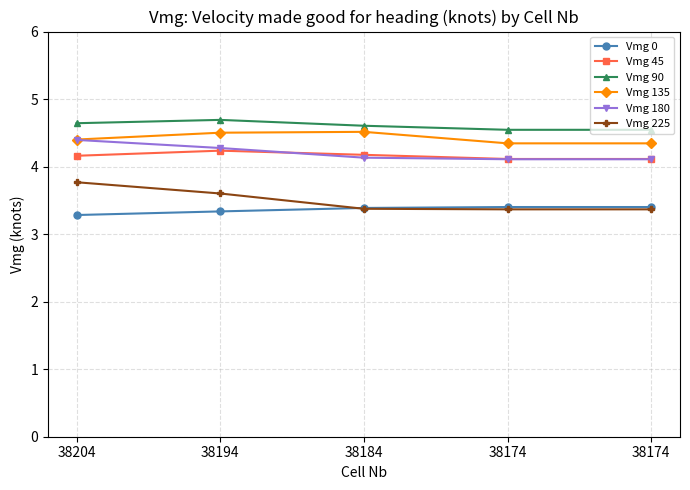

Reading right to left, what are all the values shown in this chart?

Vmg 0: 3.4	3.4	3.4	3.3	3.3
Vmg 45: 4.1	4.1	4.2	4.2	4.2
Vmg 90: 4.5	4.5	4.6	4.7	4.6
Vmg 135: 4.3	4.3	4.5	4.5	4.4
Vmg 180: 4.1	4.1	4.1	4.3	4.4
Vmg 225: 3.4	3.4	3.4	3.6	3.8